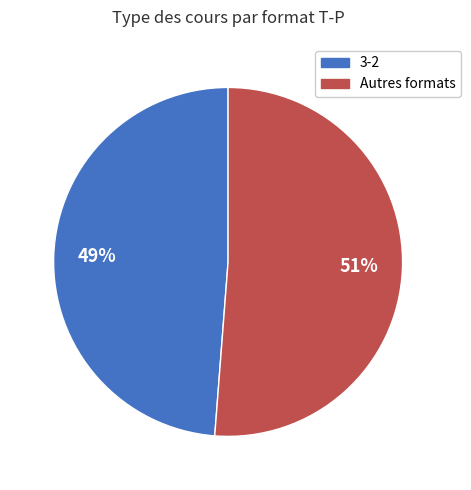

Is there any slice that represents more than half of the pie?

Yes